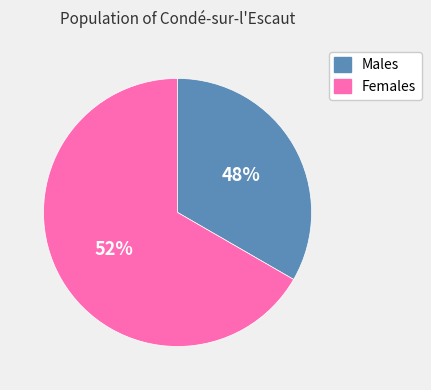

Count the number of slices in the pie.

2